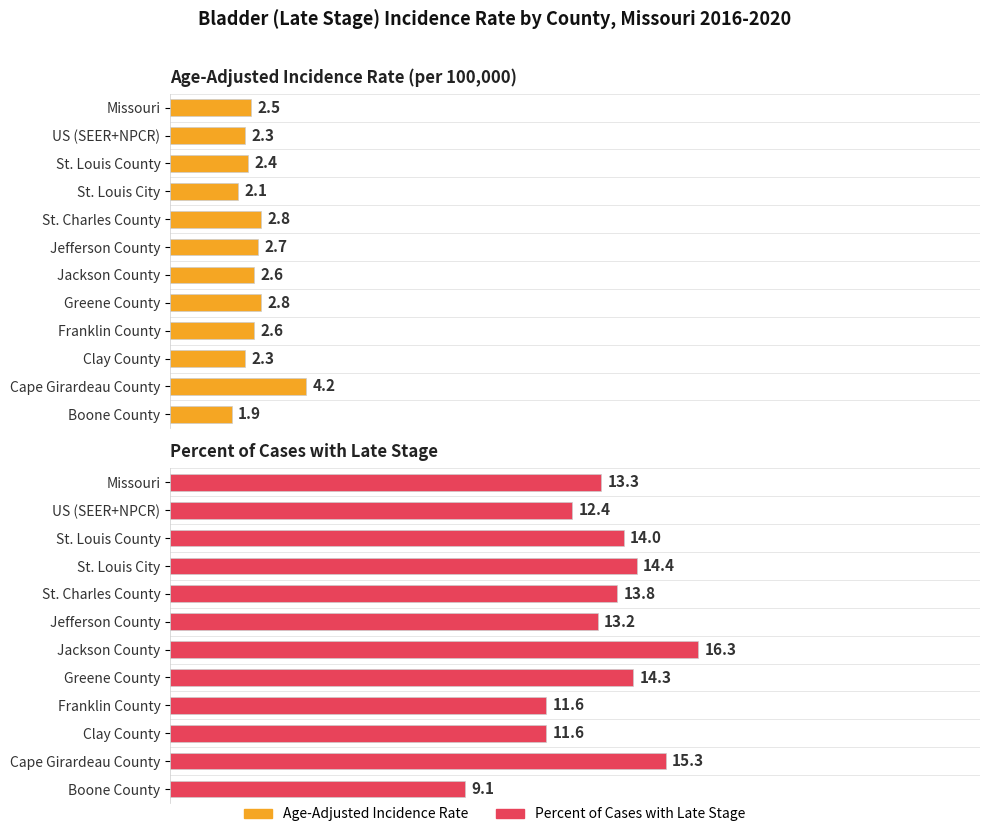

At St. Charles County, list the series in order from largest to smallest.

Percent of Cases with Late Stage, Age-Adjusted Incidence Rate